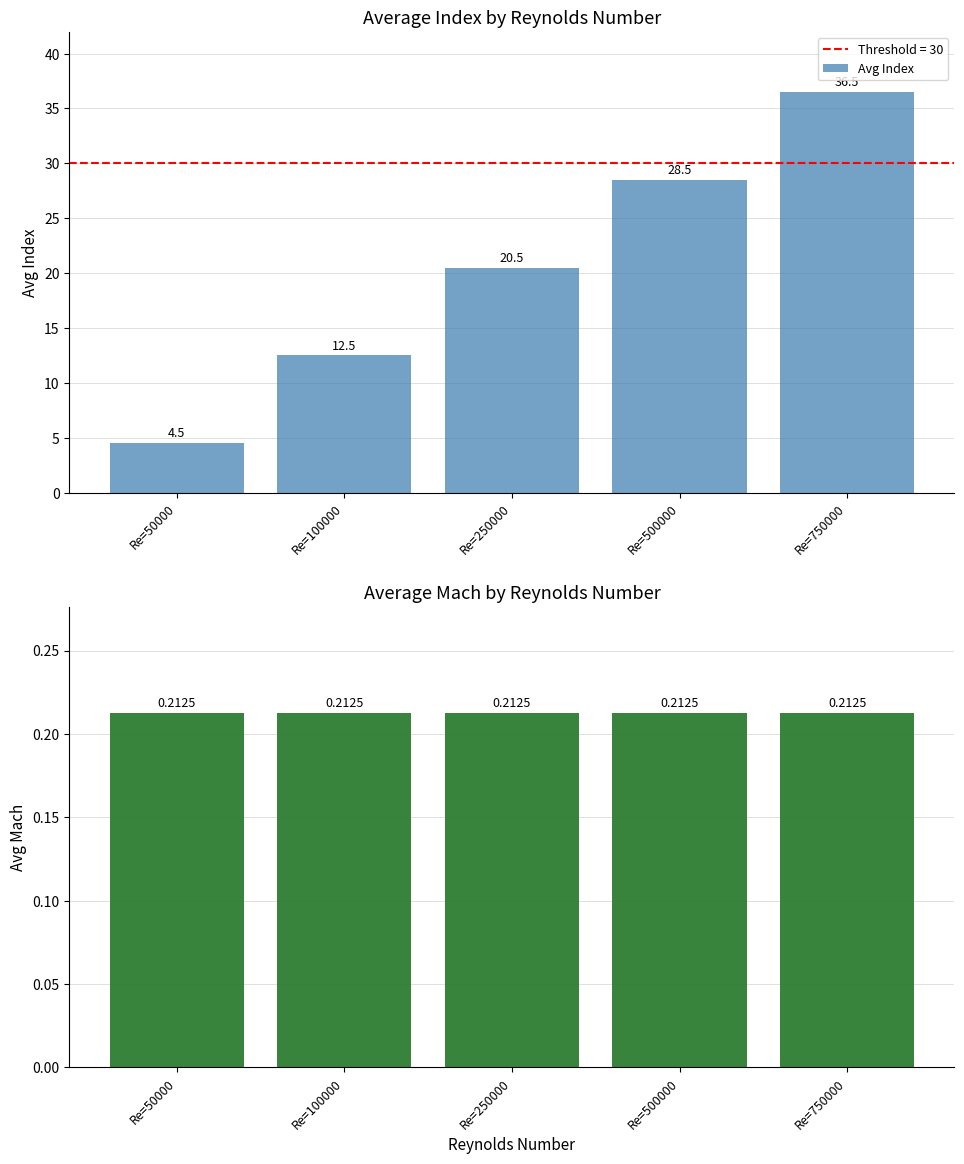

Rank the categories by Avg Index value from lowest to highest.

Re=50000, Re=100000, Re=250000, Re=500000, Re=750000